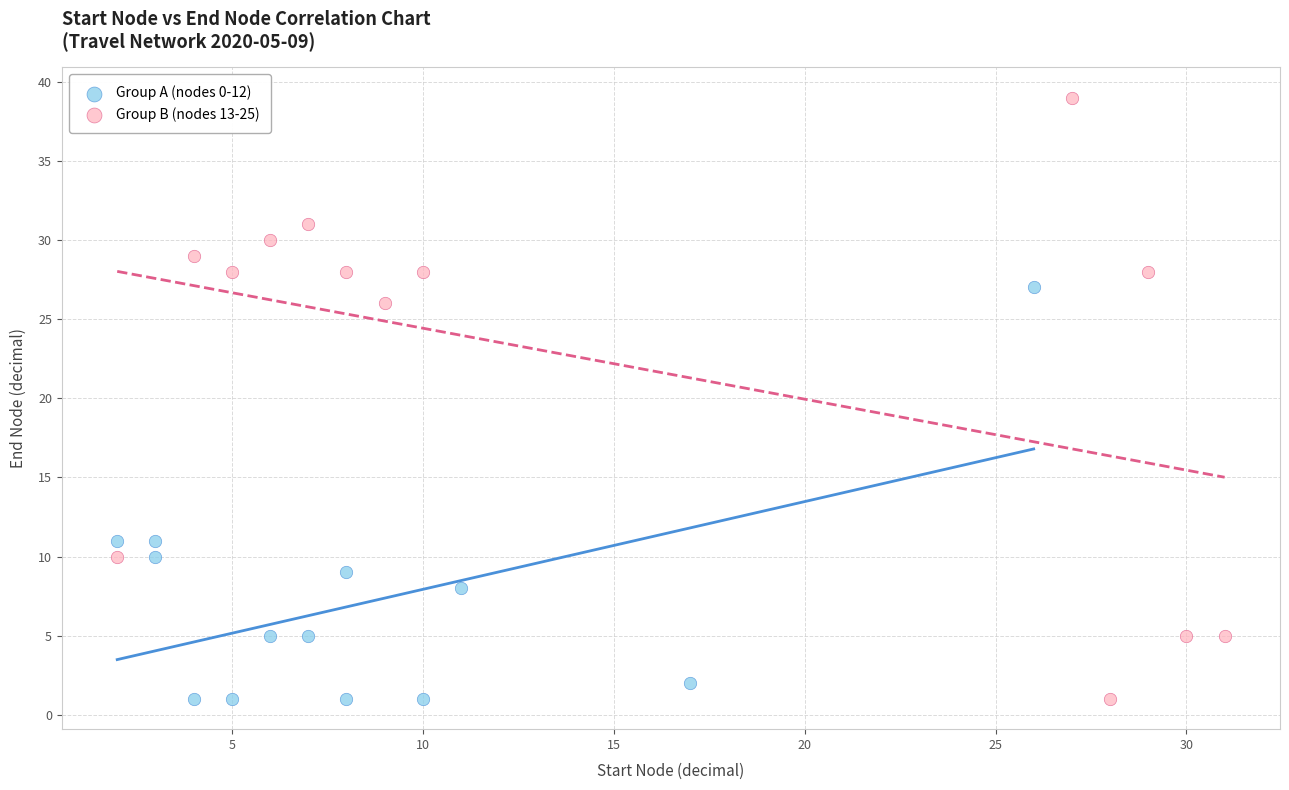

Which series reaches the maximum Y coordinate?

Group B (nodes 13-25)